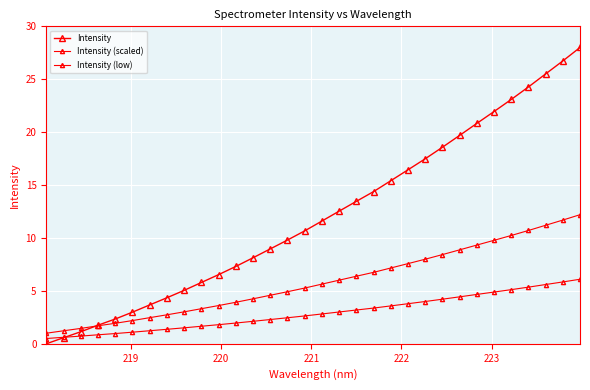

How many intersections are there between Intensity (scaled) and Intensity?

1